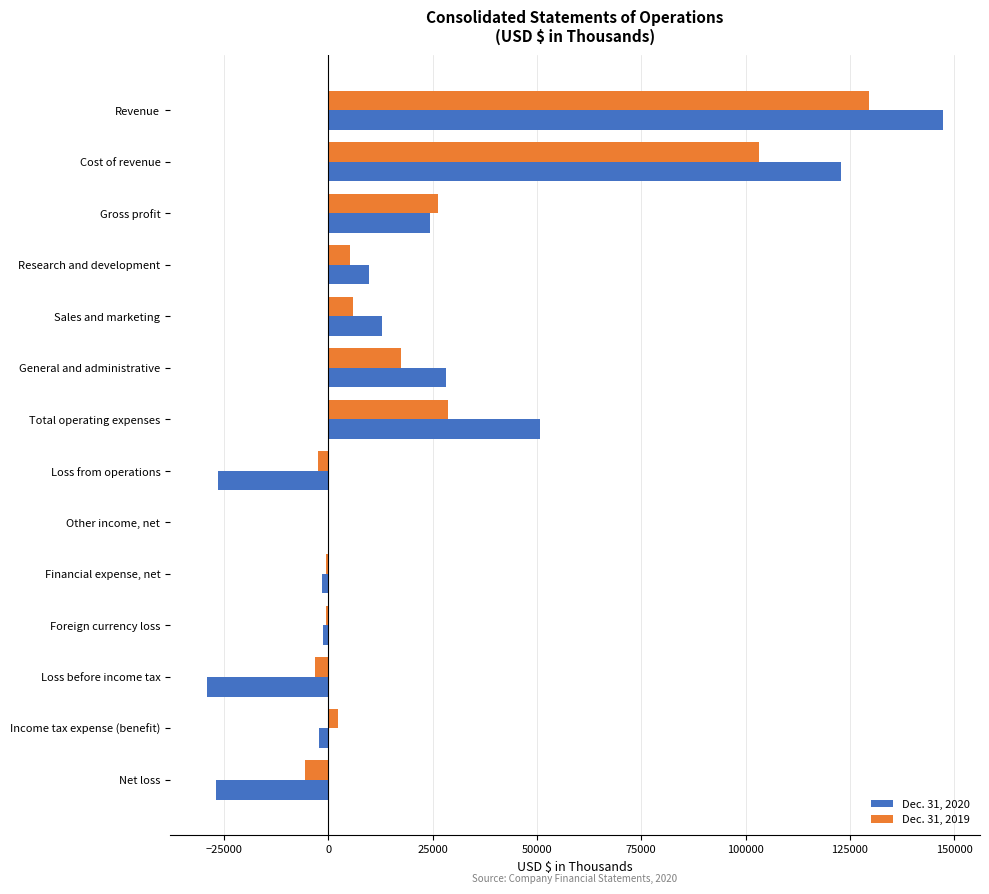

How many bars are there in each group?

2